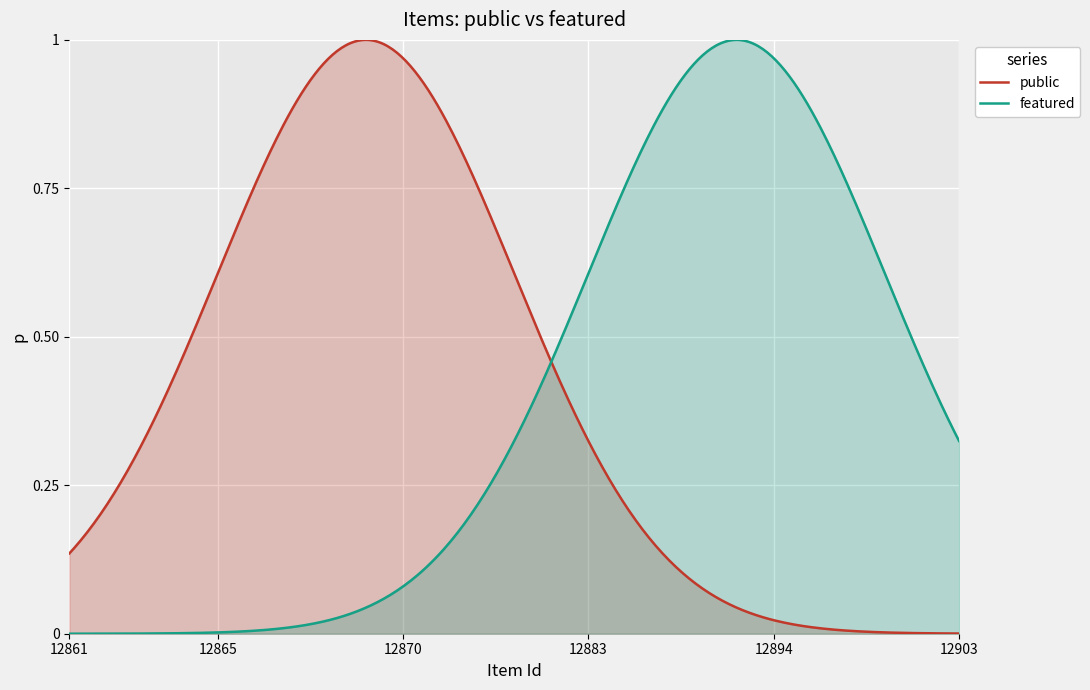

Rank the series at 12862 from highest to lowest value.

public, featured